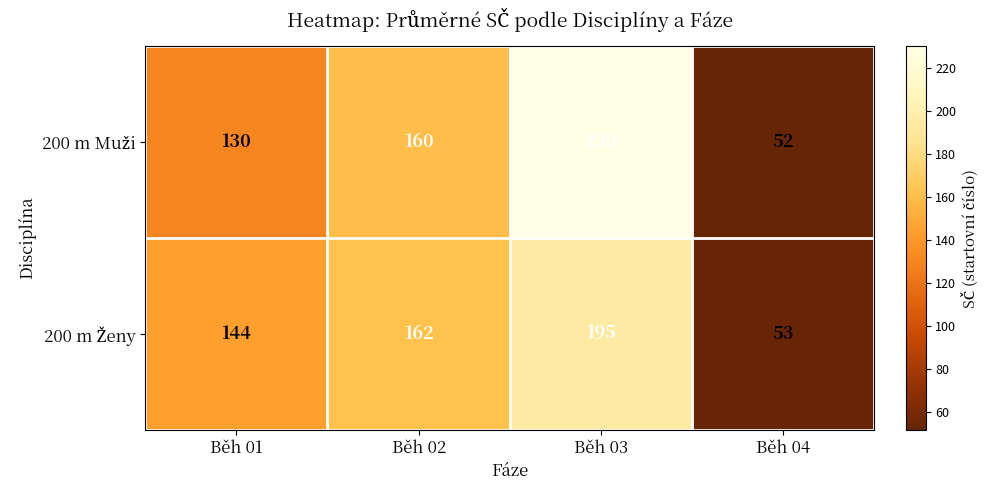

What is the total value across all series at Běh 01?

274